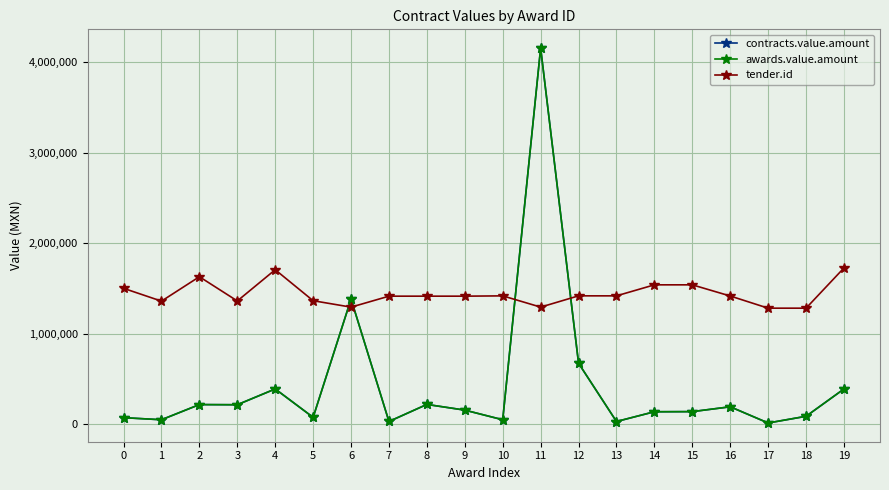

Does the chart have visible grid lines?

Yes